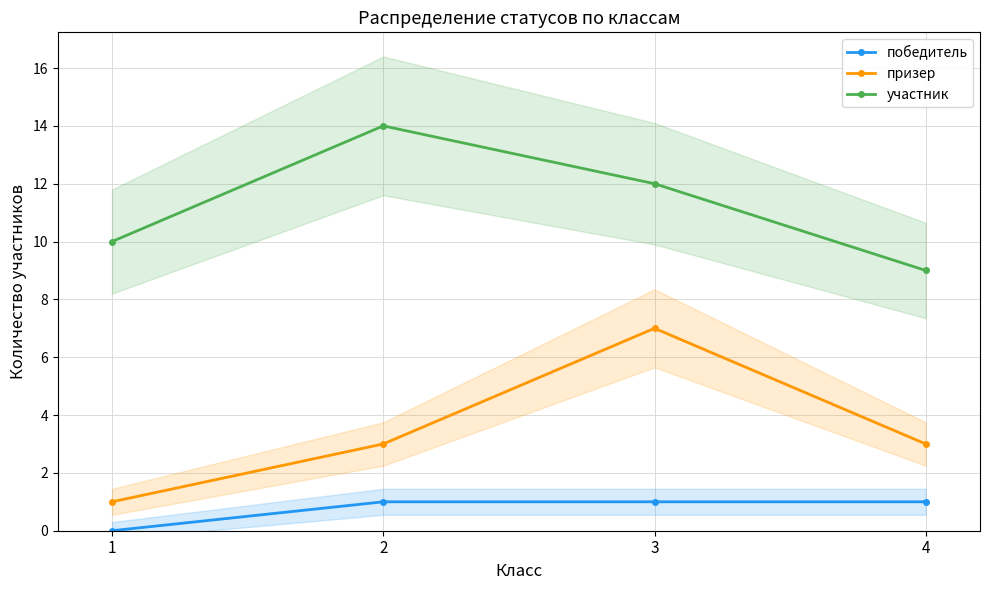

How many lines are shown in the chart?

3